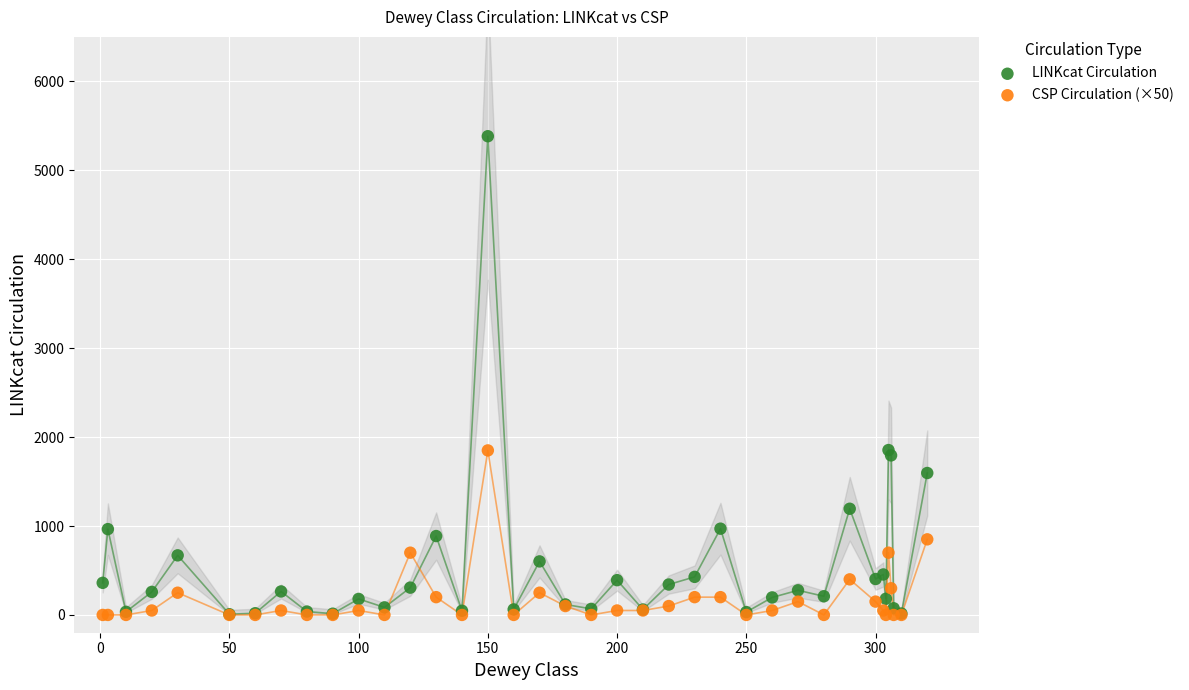

What are all the series names shown in the legend?

LINKcat Circulation, CSP Circulation (×50)